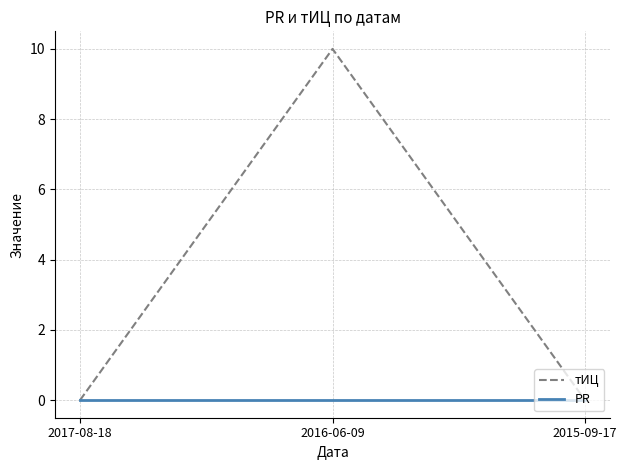

How many тИЦ values are between 0 and 10?

3